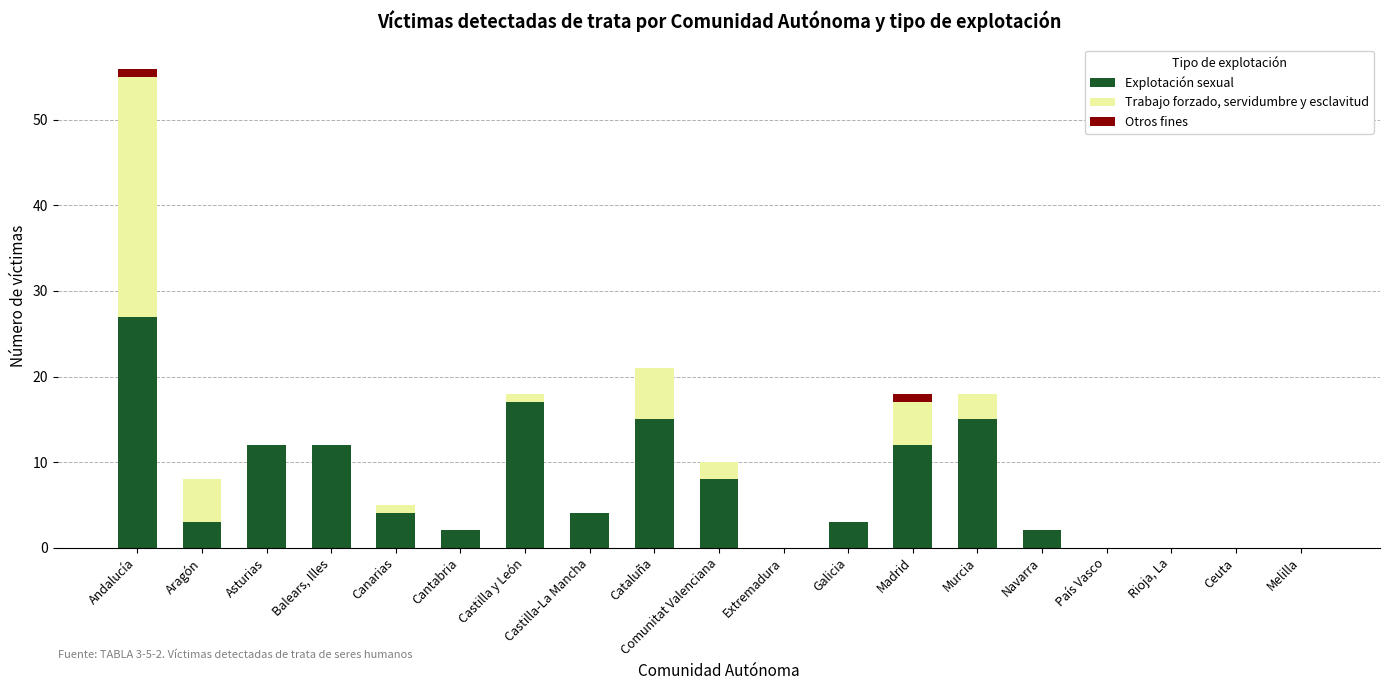

What are all the series names shown in the legend?

Explotación sexual, Trabajo forzado, servidumbre y esclavitud, Otros fines